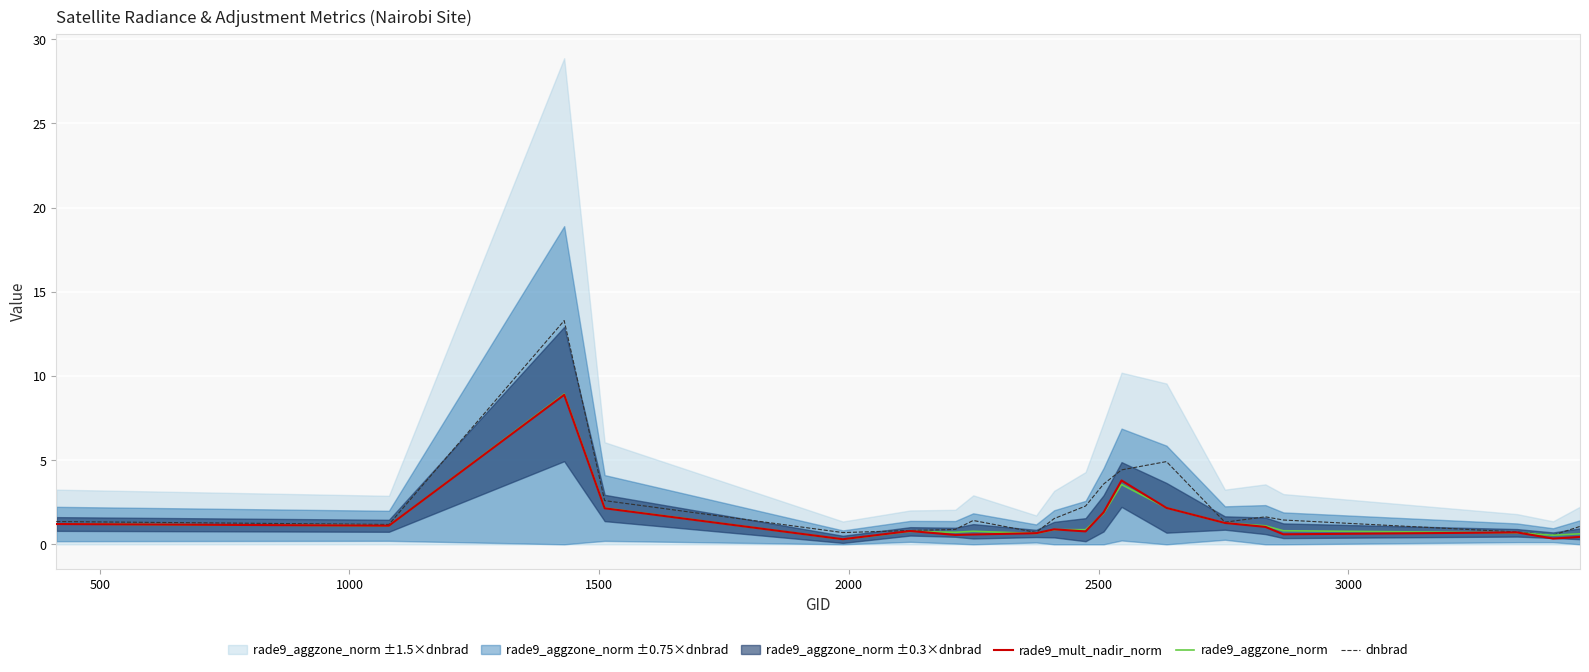

What is the maximum value for rade9_mult_nadir_norm?

8.9